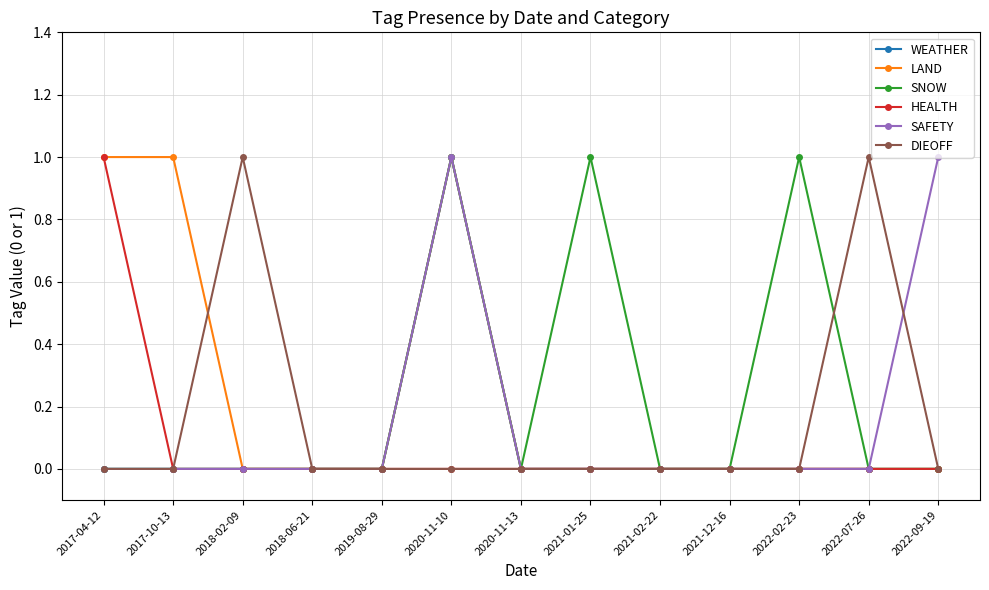

Is it true that SNOW equals 0 at 2020-11-13?

True